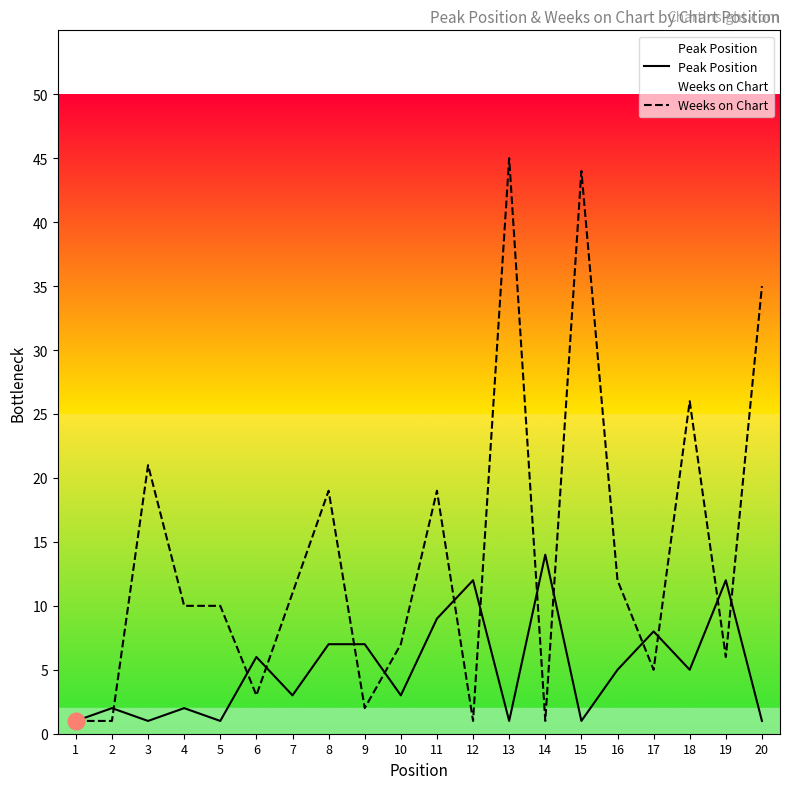

What is the difference between the maximum and minimum values in the Peak Position series?

13